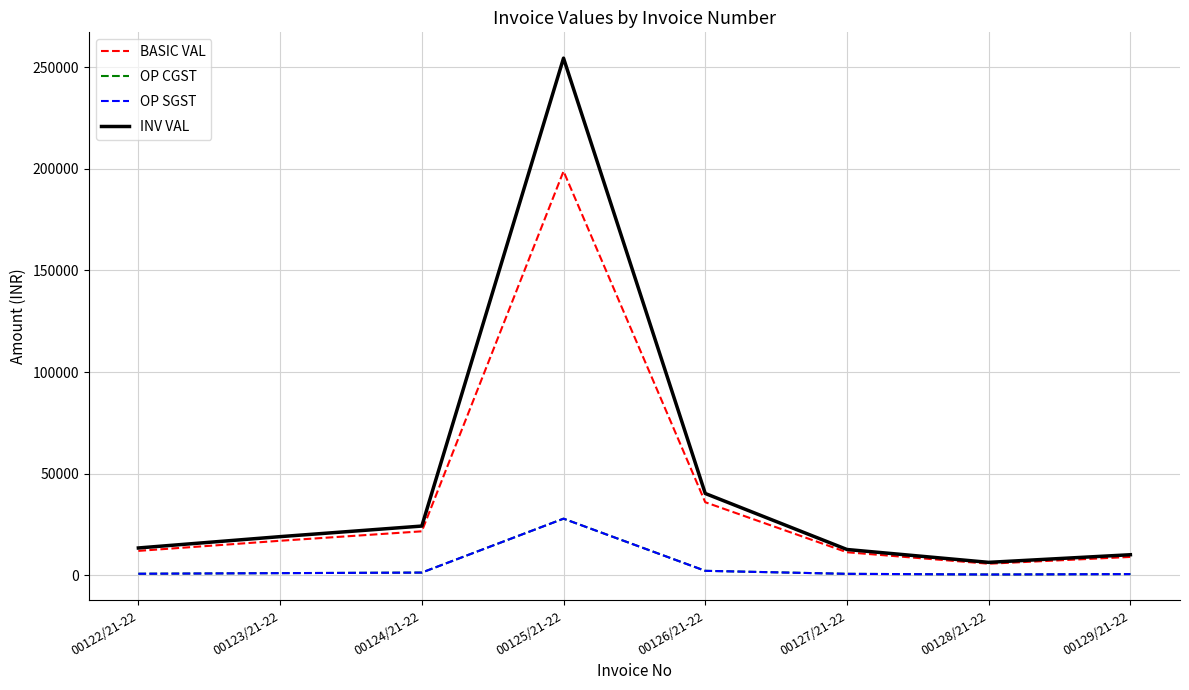

At which category is the sum across all series the highest?

00125/21-22